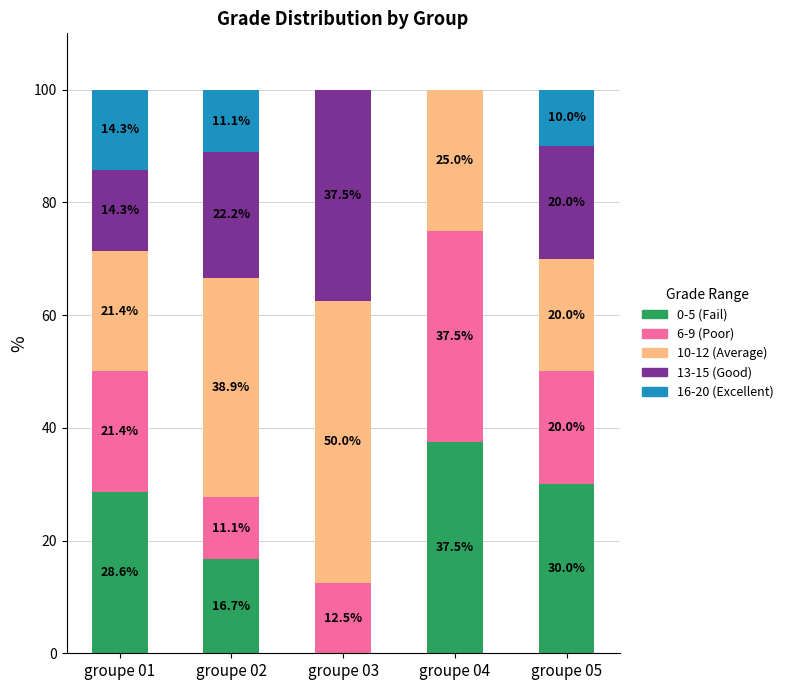

What is the total value across all series at groupe 05?

100.0